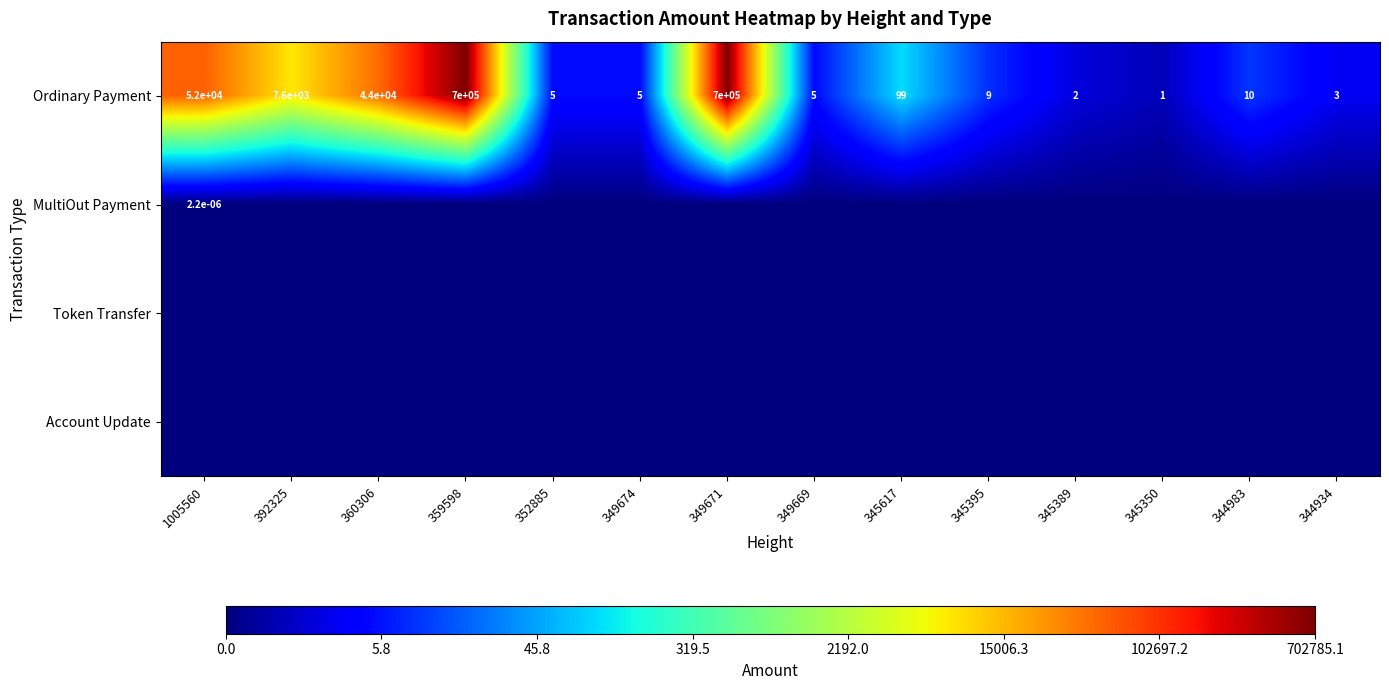

Is it true that Ordinary Payment equals 3.0 at 344934?

True